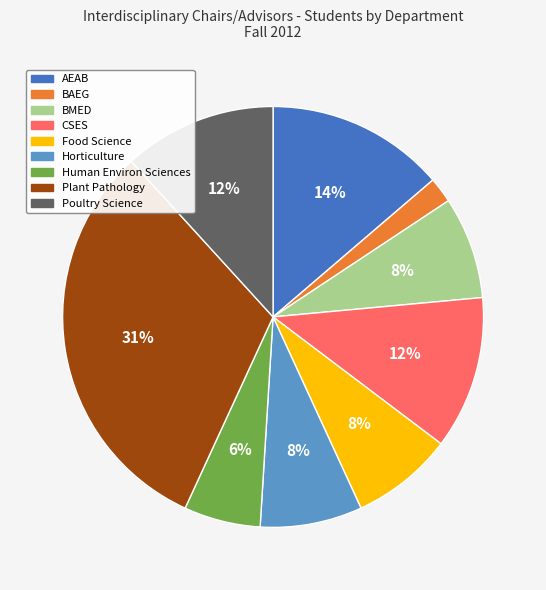

Is there a majority slice in this chart?

No